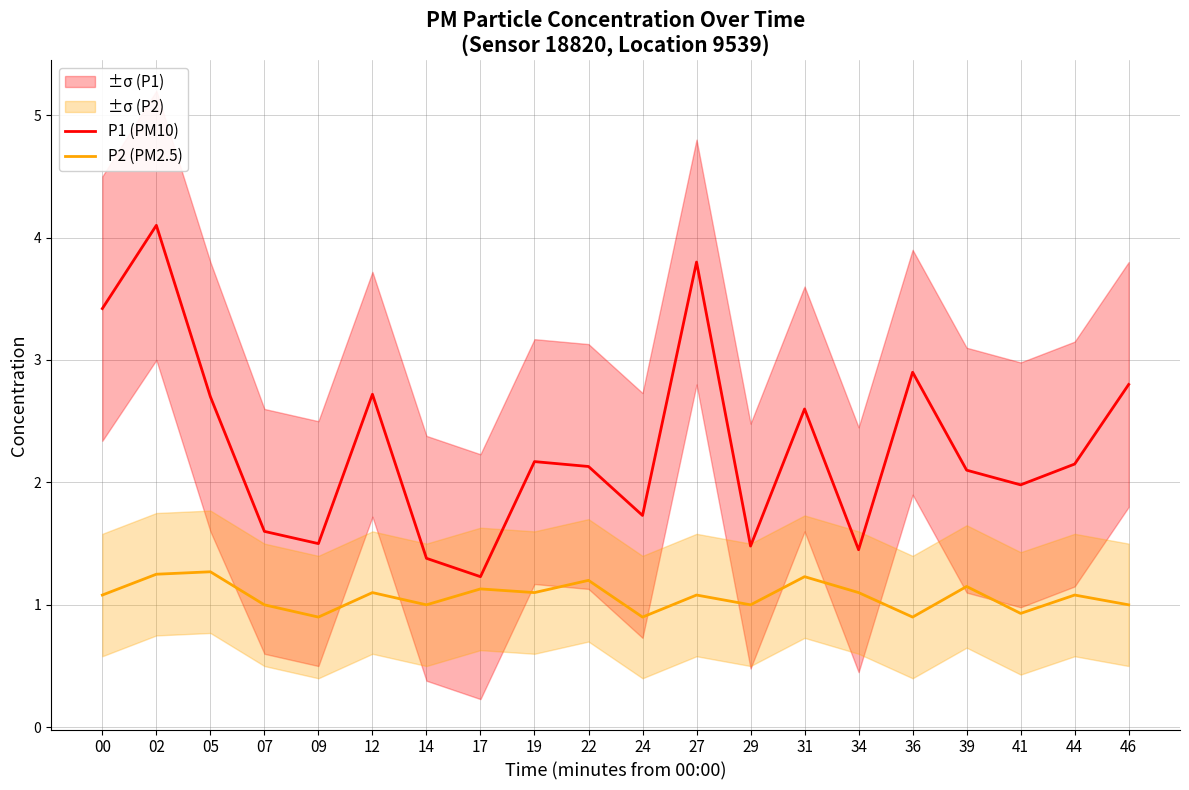

What is the value of the P1 (PM10) point at the 8th from the left?

1.2